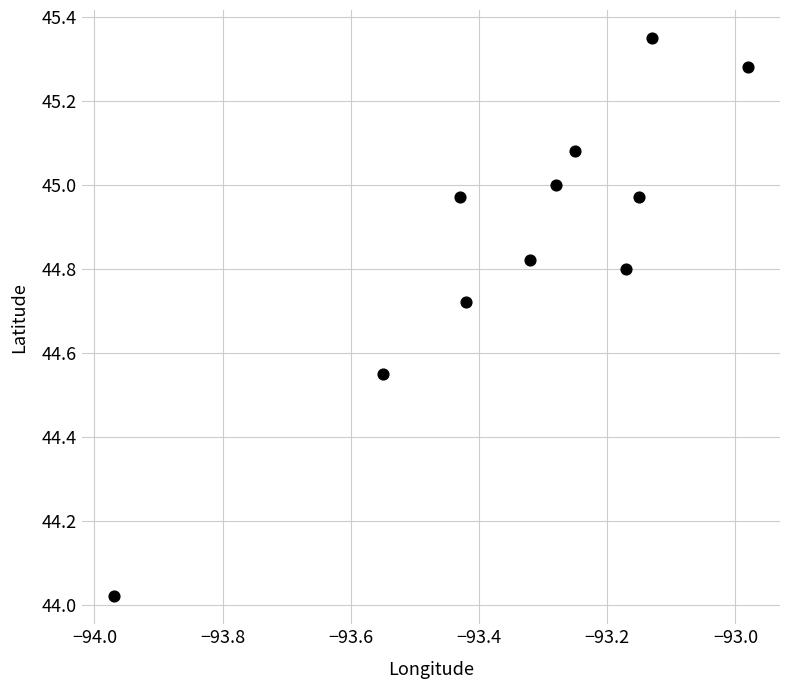

What is the range of Y values (max minus min)?

1.3